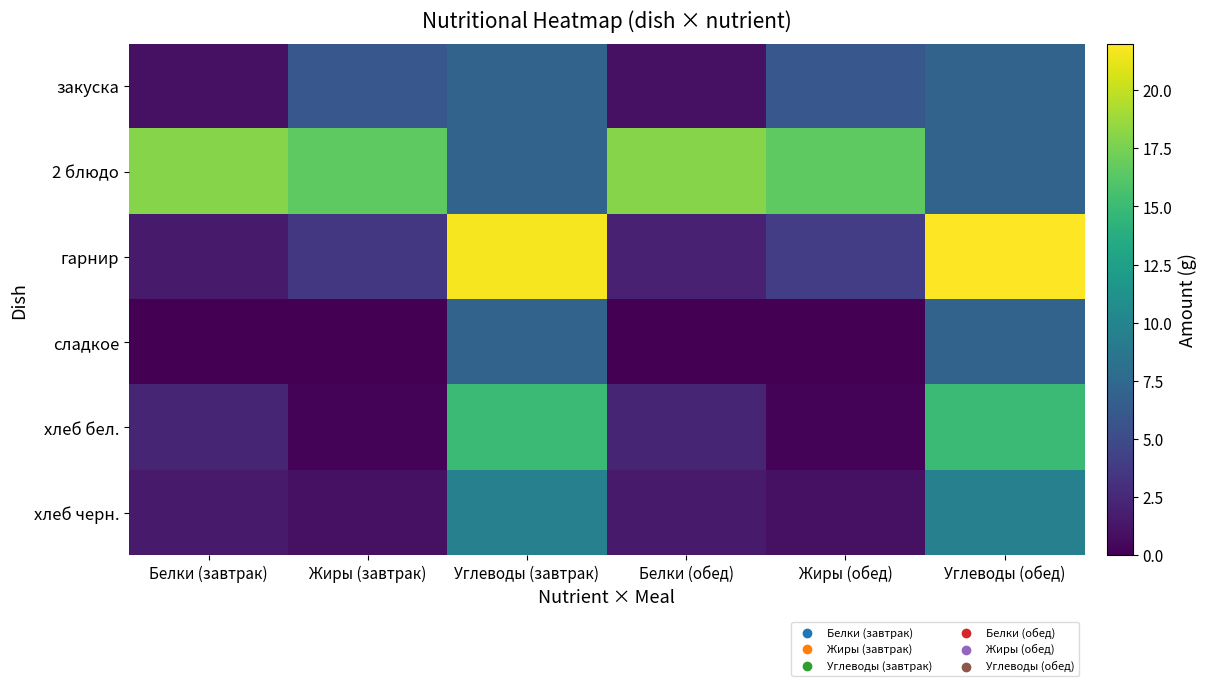

How many series are shown in this chart?

6